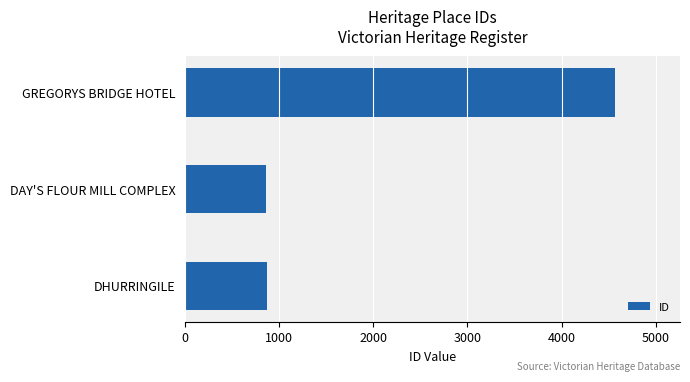

What is the difference between the maximum and minimum values?

3712